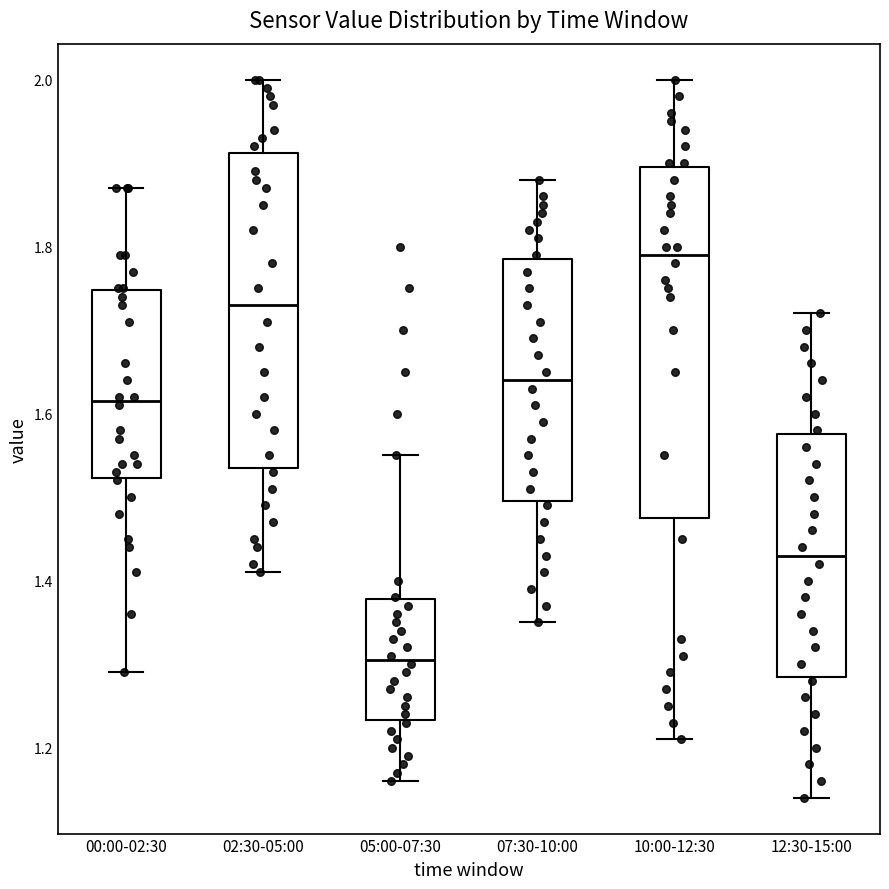

Where is the lower edge of the box for 12:30-15:00 on the y-axis? The values are not printed on the chart, so give them approximately, as read against the axis.

1.28